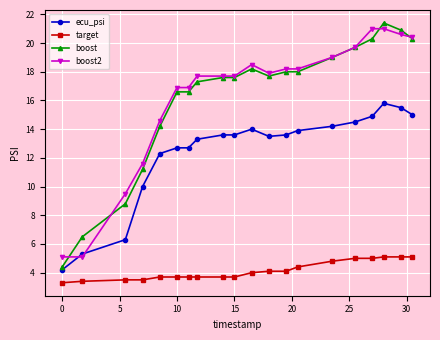

True or false: ecu_psi and boost intersect in this chart.

False